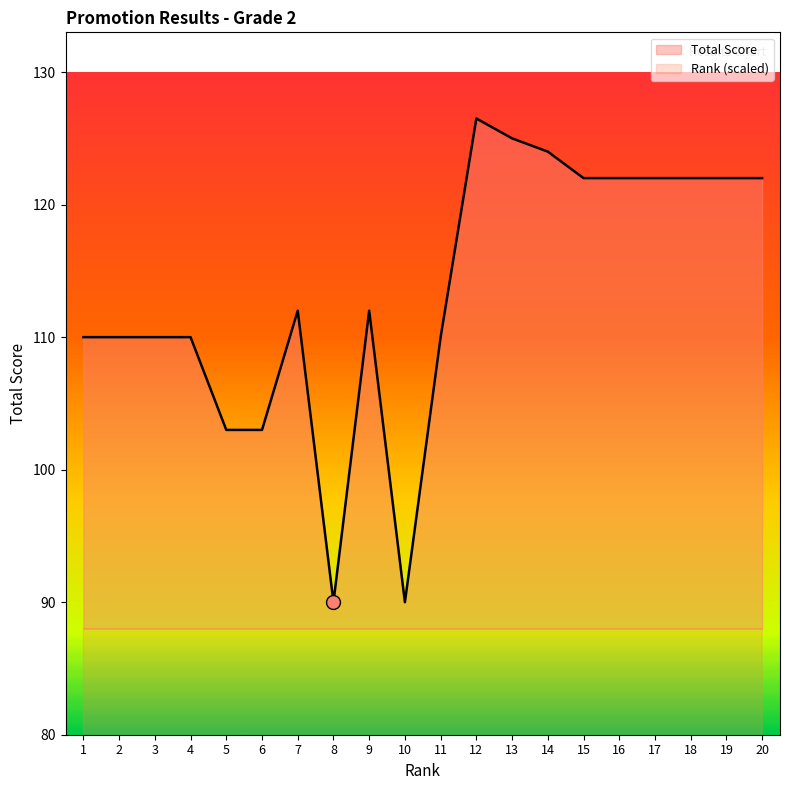

What is the value of the Total Score point at the 17th from the left?

122.0